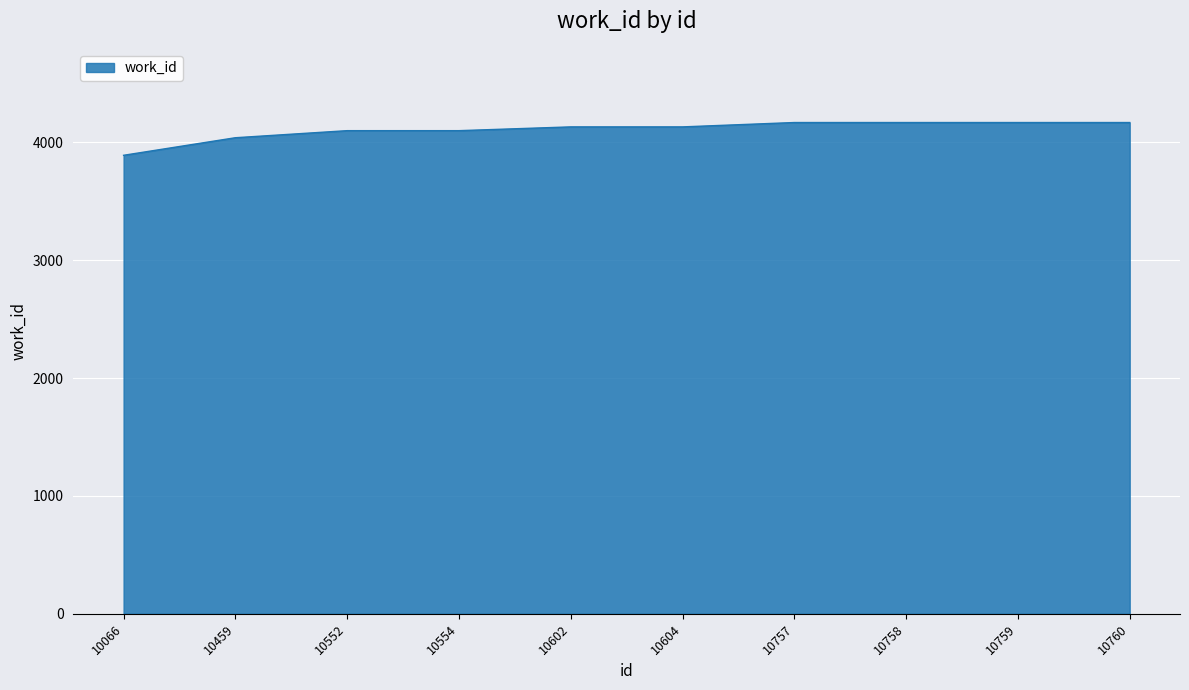

How many lines are shown in the chart?

1